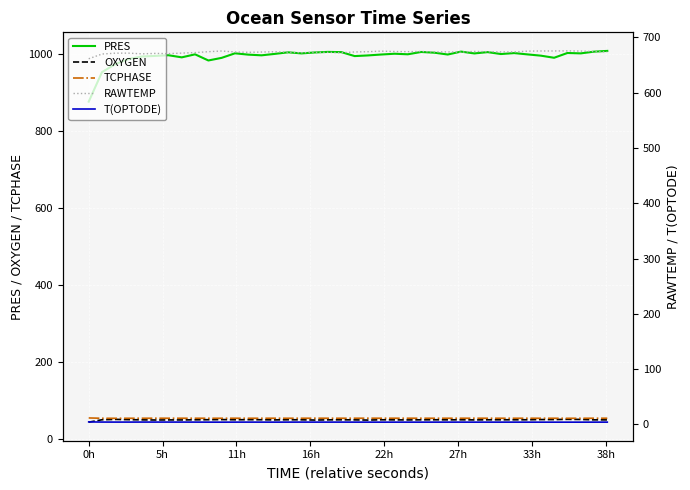

What is the maximum value for PRES?

1008.7